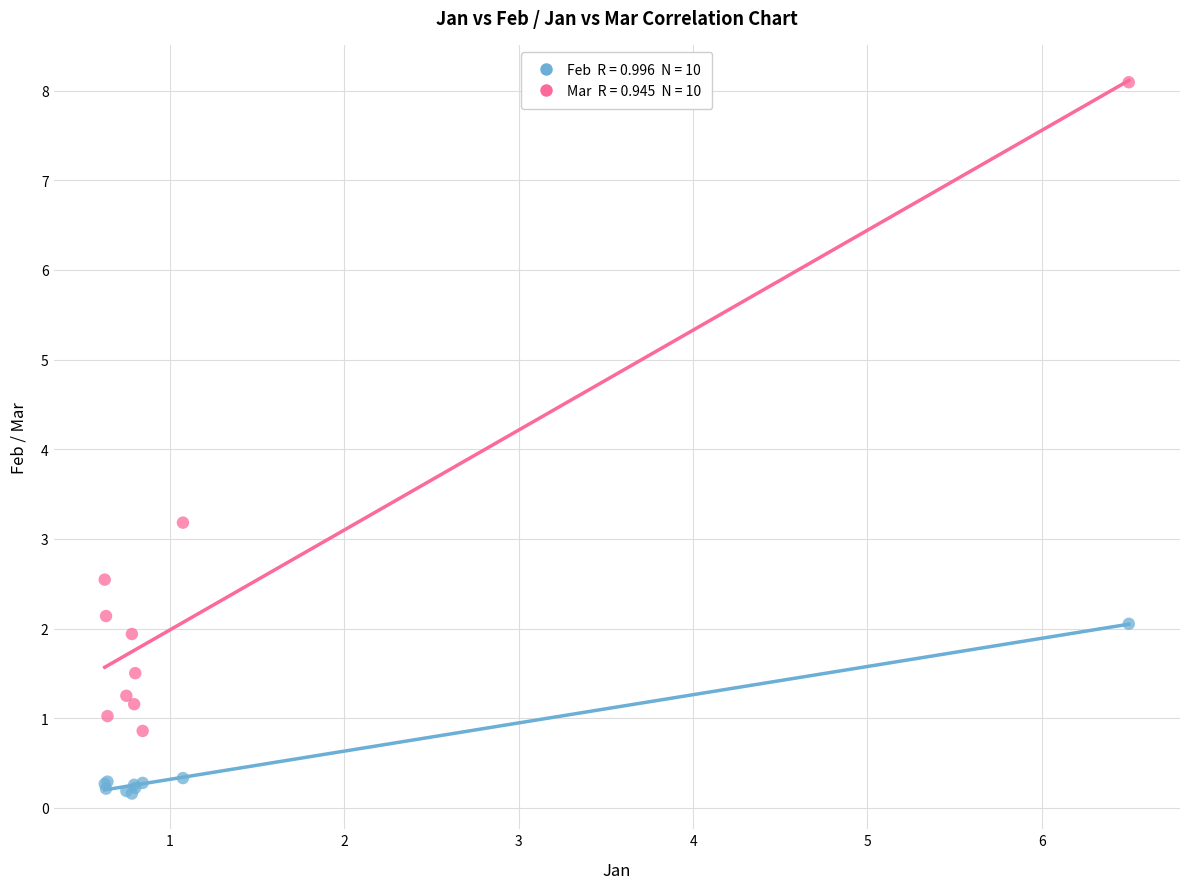

Across all series, what Y value is closest to 4?

3.2